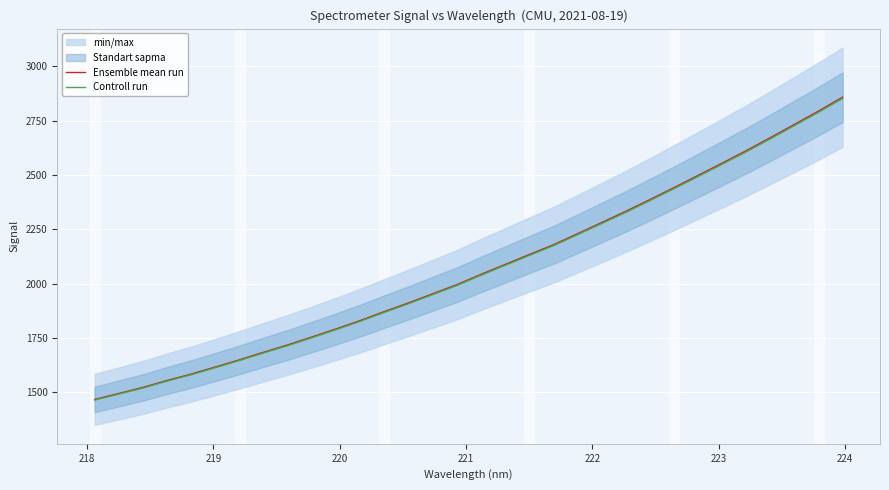

Which series has the largest total across all categories?

Ensemble mean run